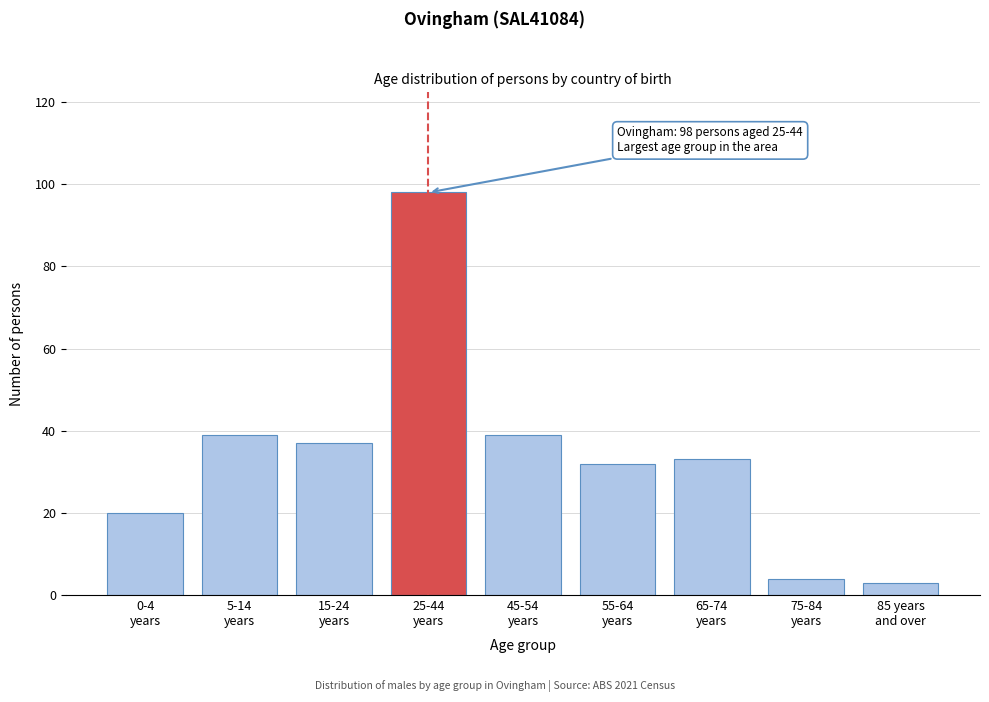

Reading right to left, transcribe all the data shown in this chart.

3	4	33	32	39	98	37	39	20